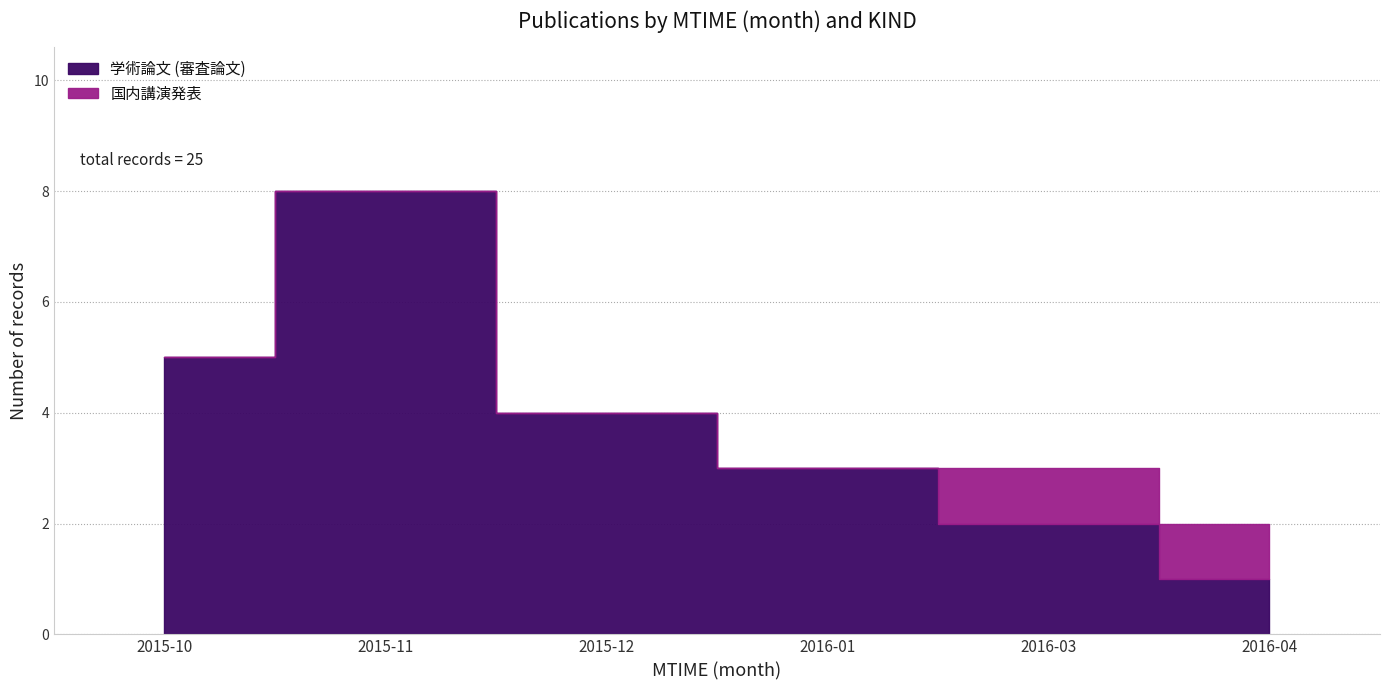

Which has a higher value, 2015-11 or 2015-10?

2015-11